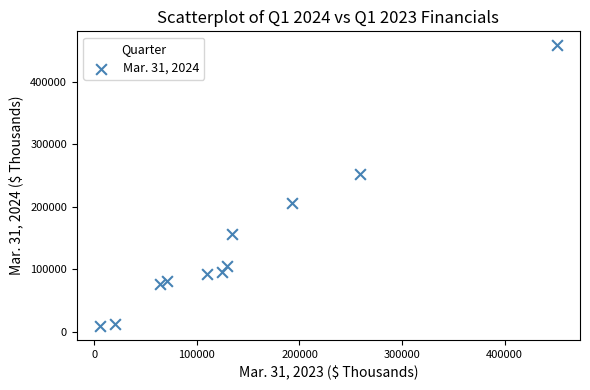

What is the range of Y values (max minus min)?

448345